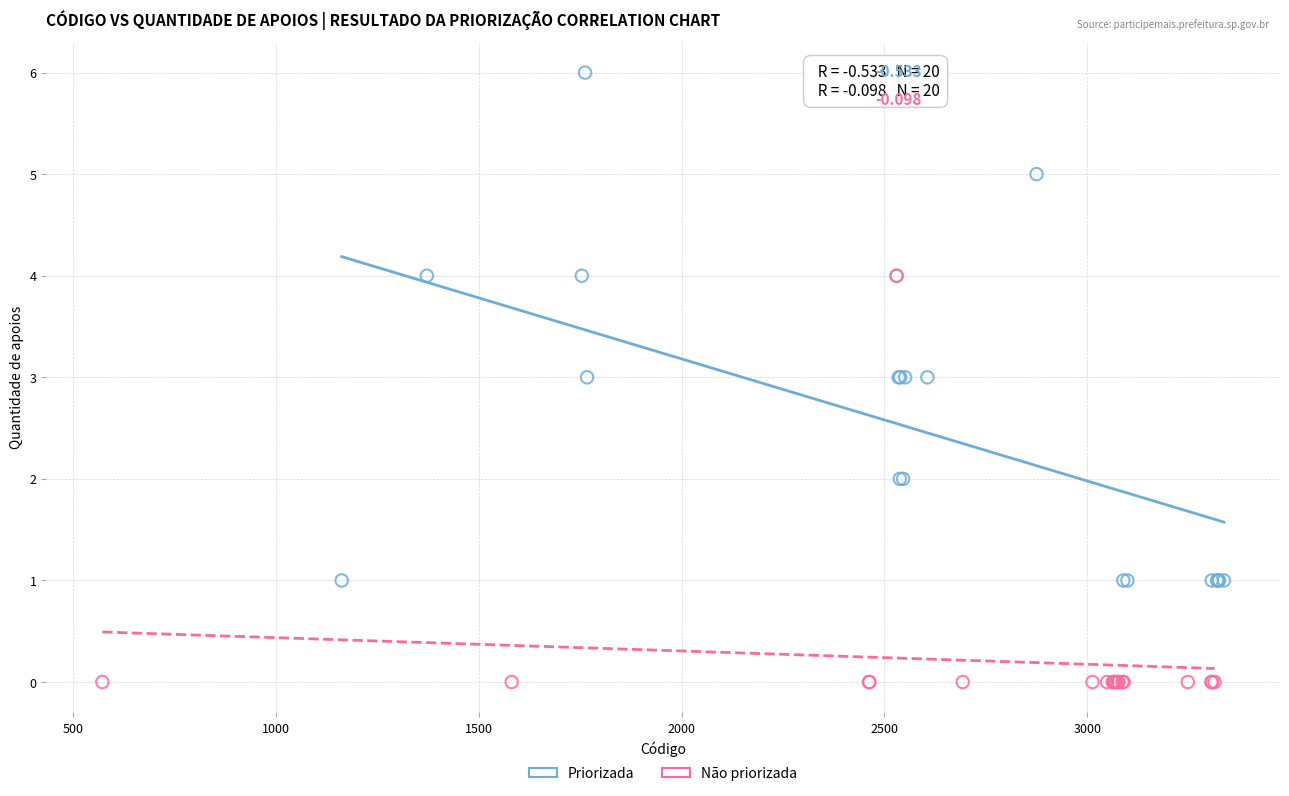

Which series has the widest spread of Y values?

Priorizada